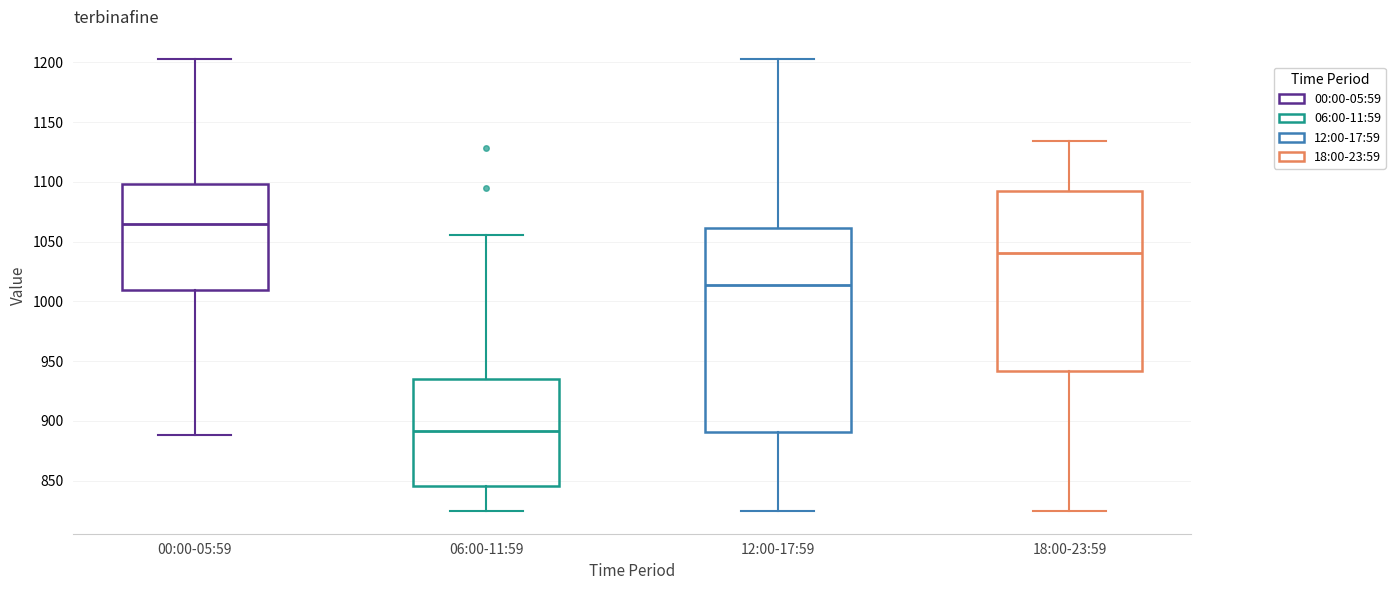

Where does the median line of the box for 06:00-11:59 sit on the y-axis? The values are not printed on the chart, so give them approximately, as read against the axis.

890